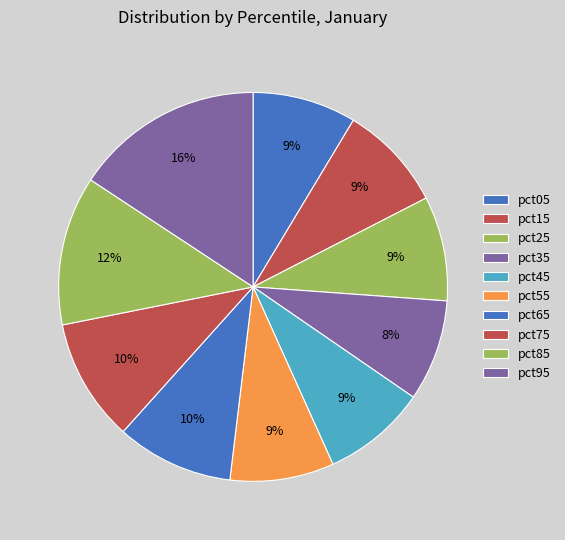

Is the sum of pct15 and pct25 greater than half?

No